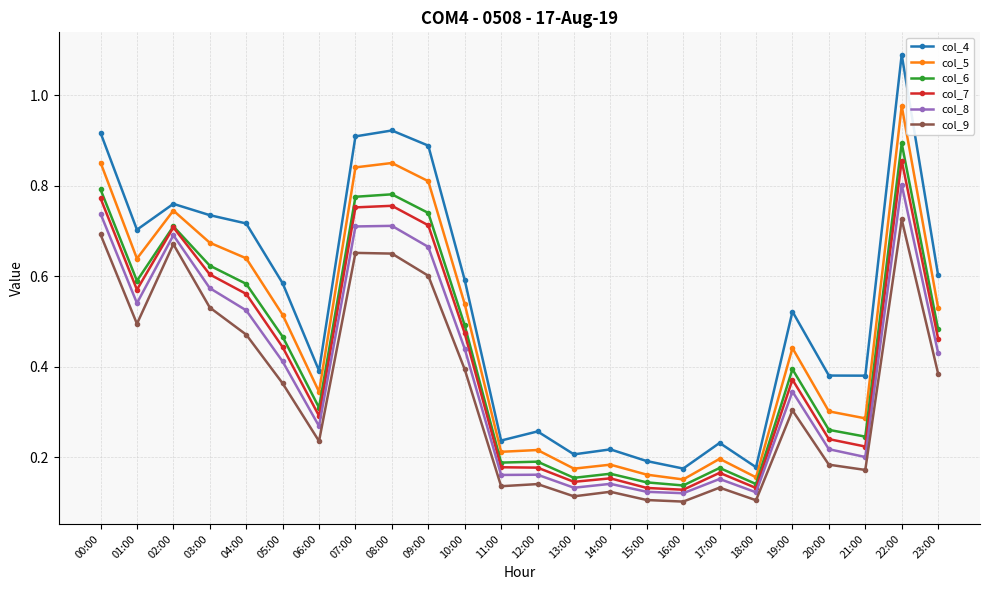

True or false: col_6 and col_9 intersect in this chart.

False